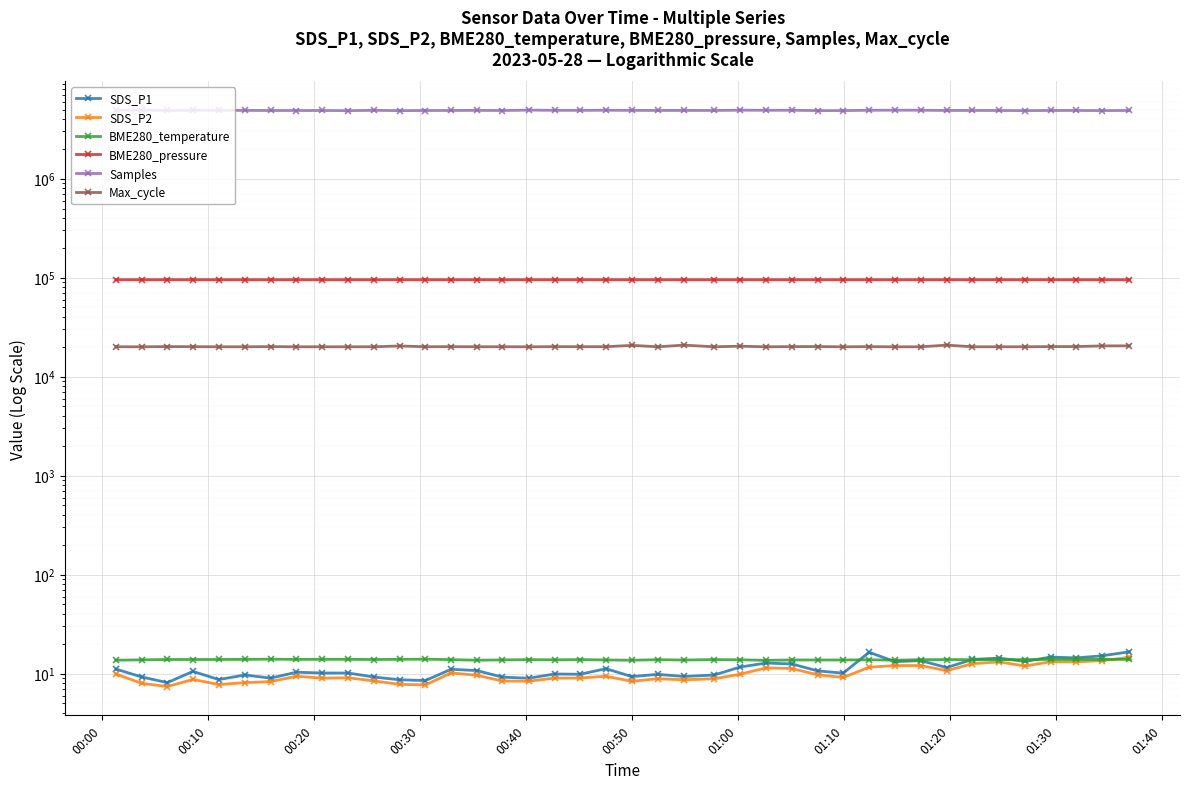

At which label is BME280_pressure closest to 95441?

00:50